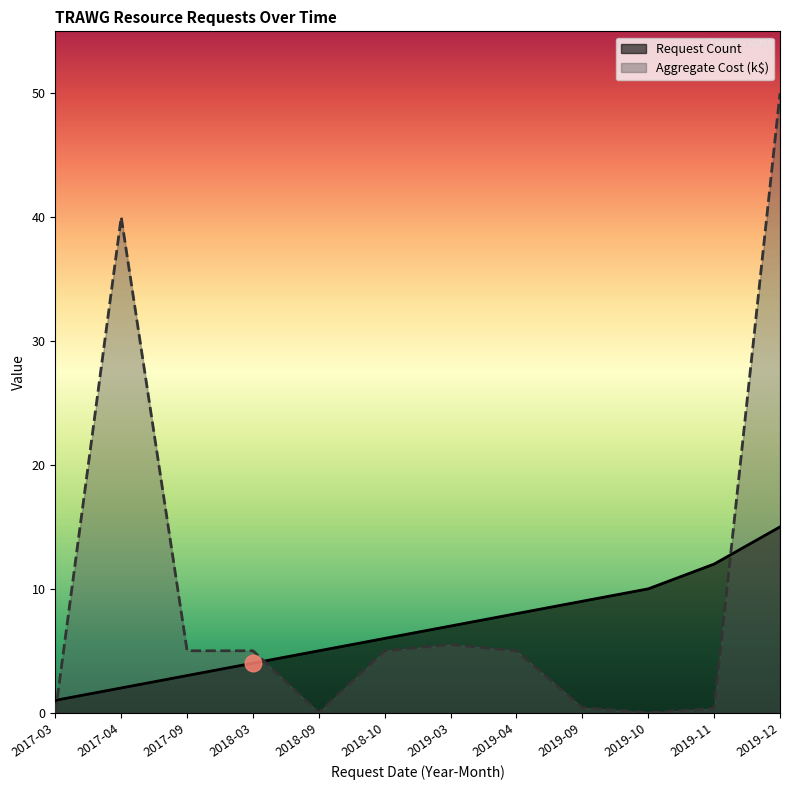

At which category is the sum across all series the highest?

2019-12